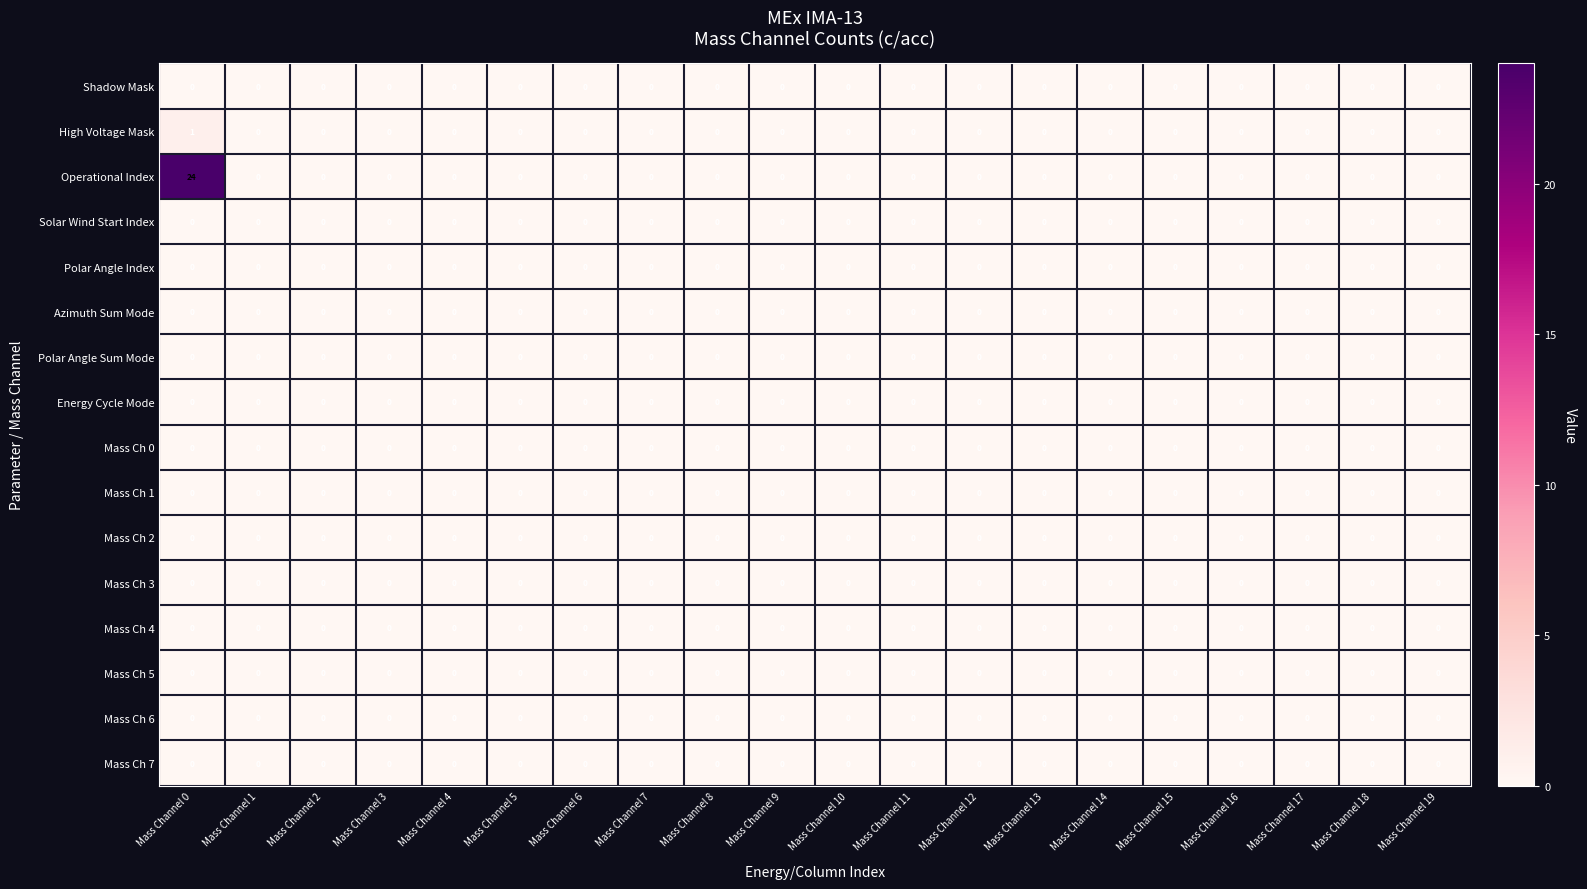

Which series has the largest total across all categories?

Operational Index